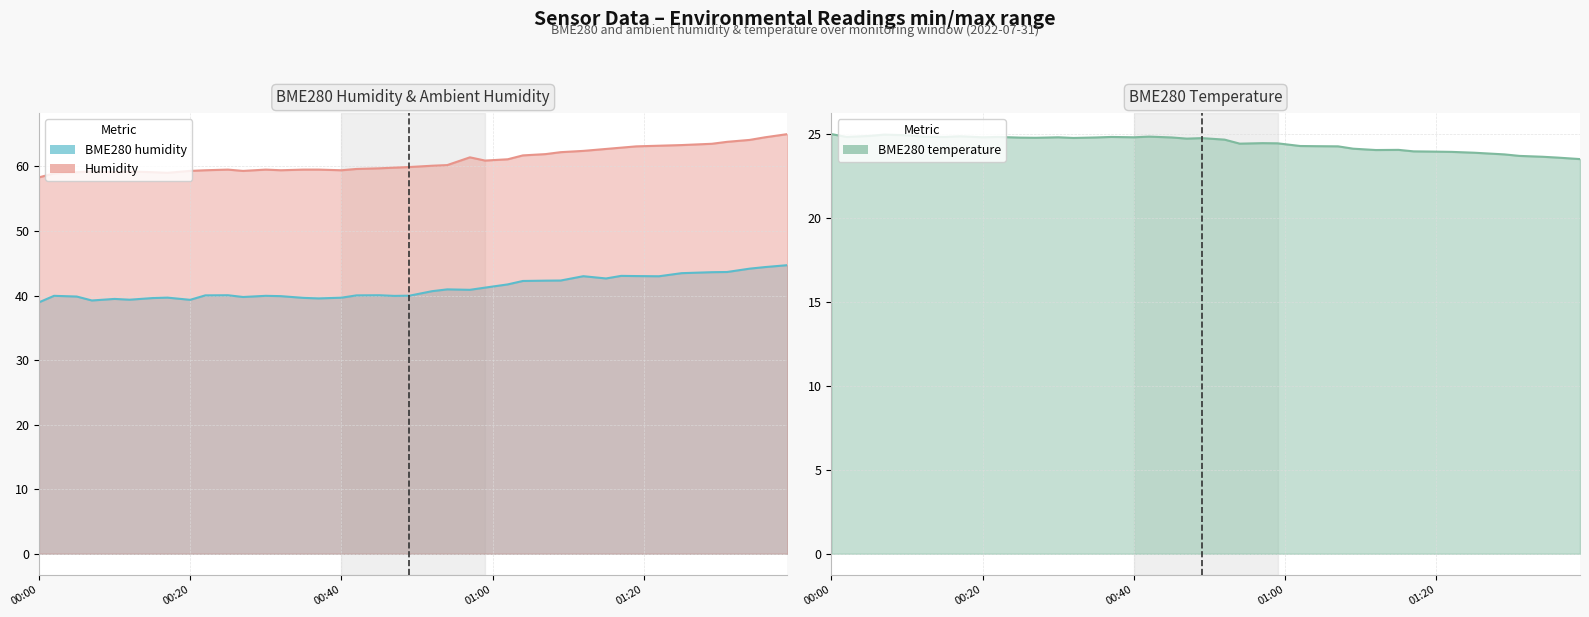

What is the label of the 6th point from the left?

2022/07/31 00:12